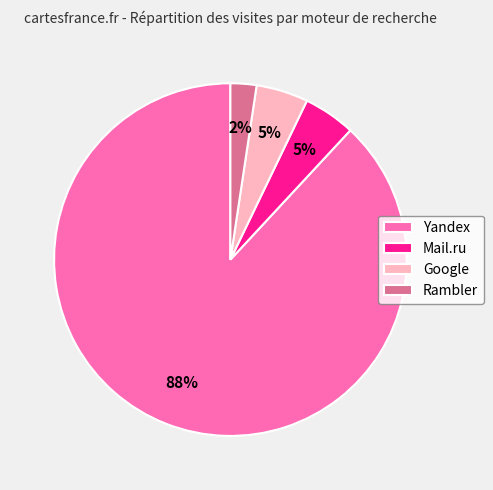

Does any single category account for the majority?

Yes